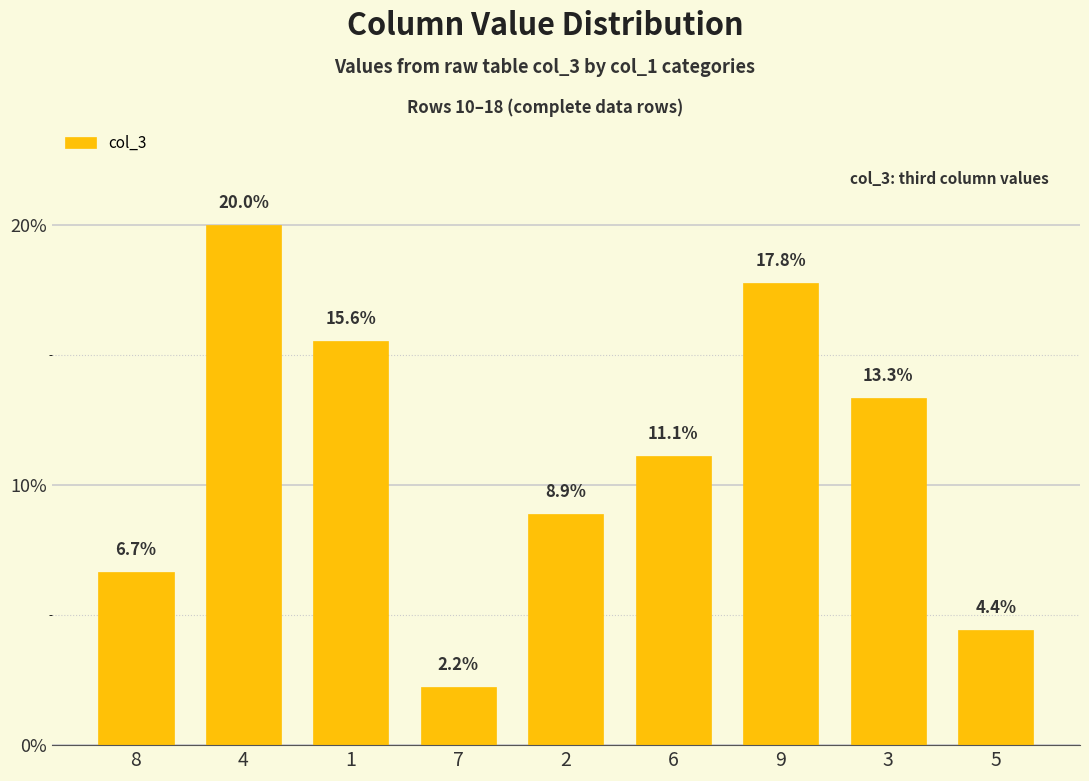

At which label is the value closest to 11?

6